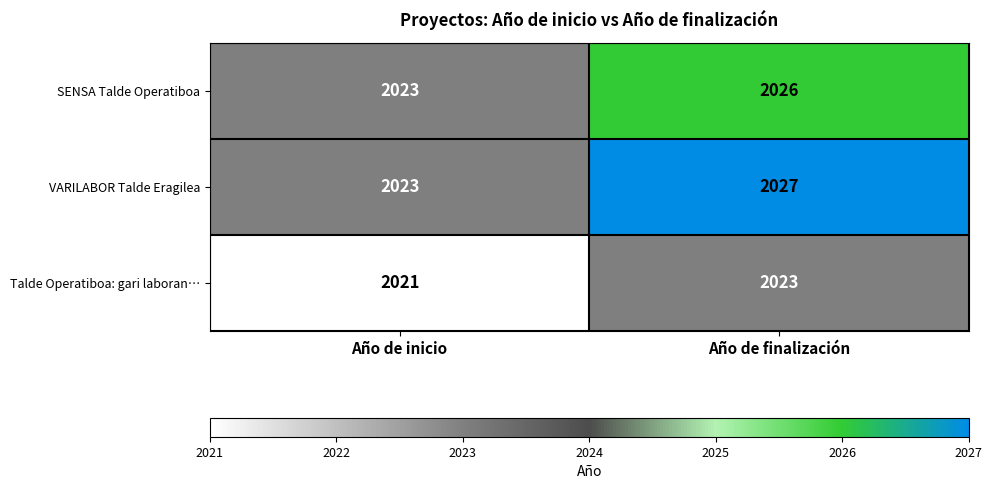

What is the sum of the VARILABOR Talde Eragilea values at Año de finalización and Año de inicio?

4050